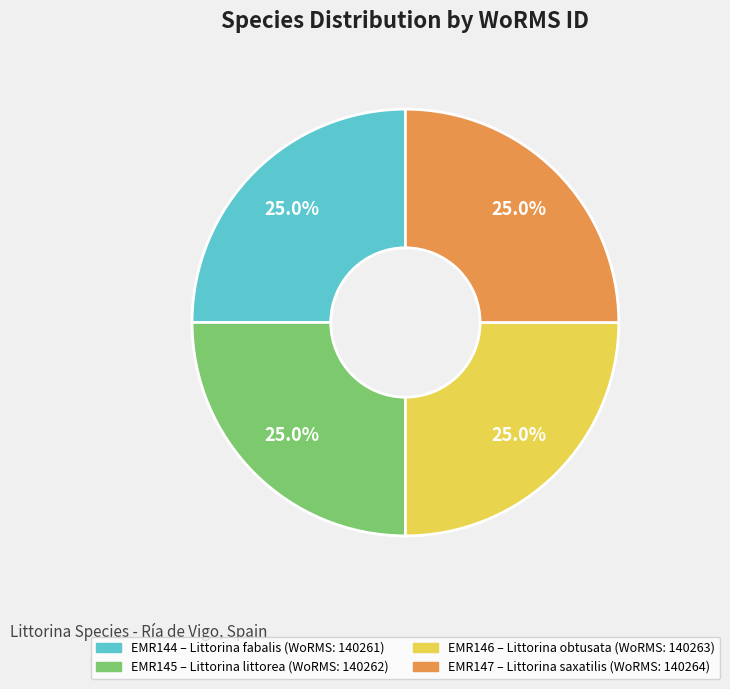

How much of the chart is everything except EMR146?

75.0%